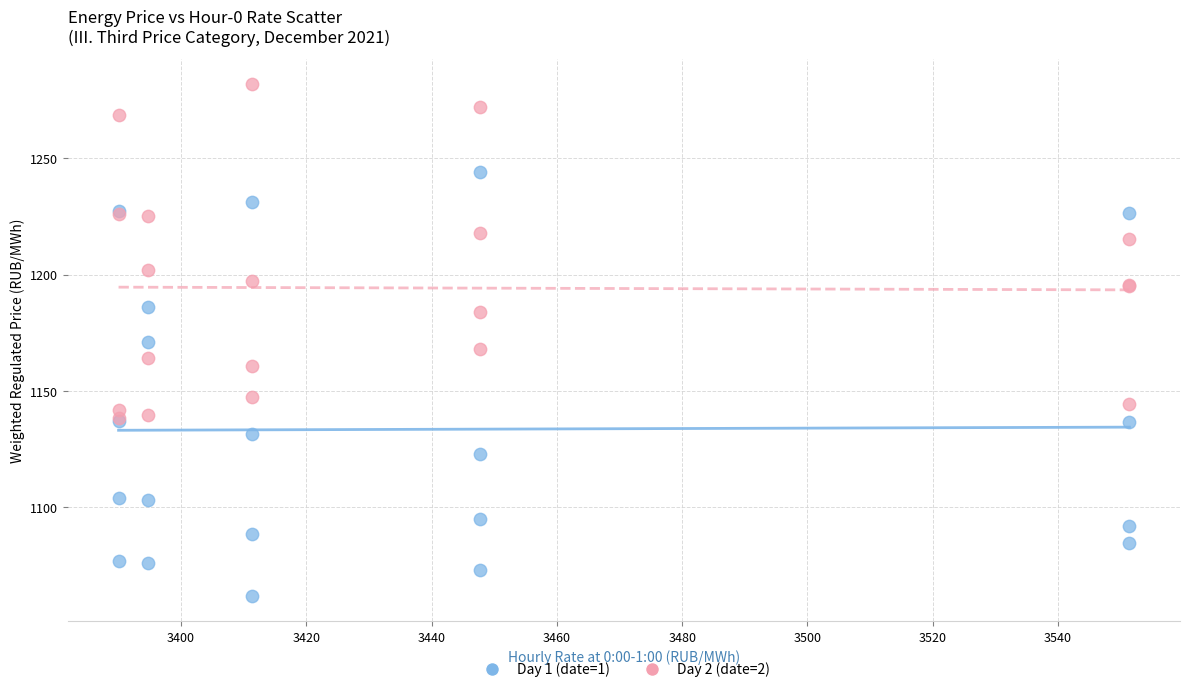

In the Day 2 (date=2) series, what Y value is closest to 1210?

1215.4